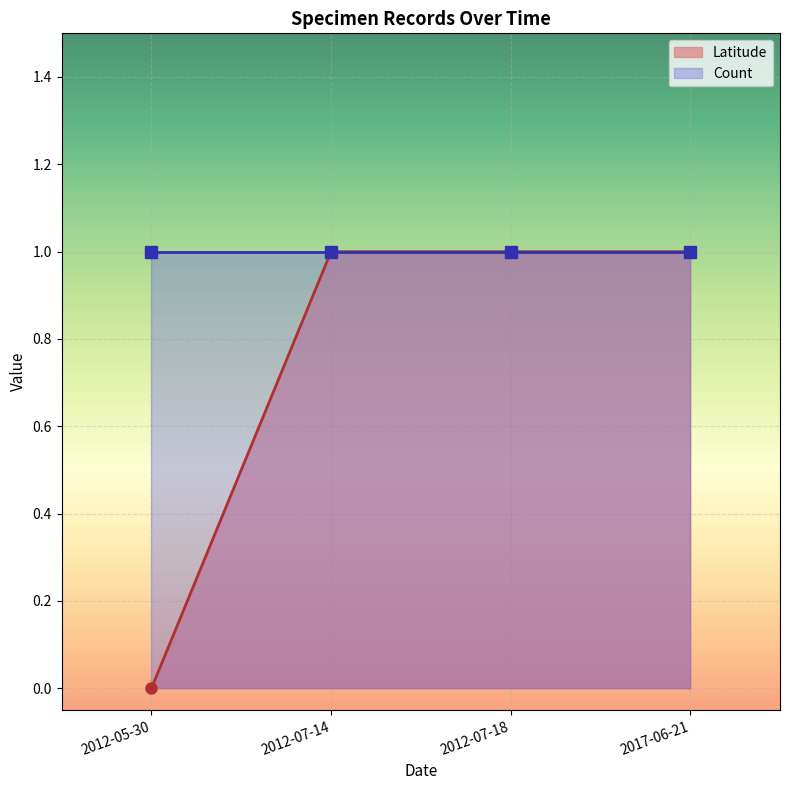

At how many categories does at least one series exceed 0?

4